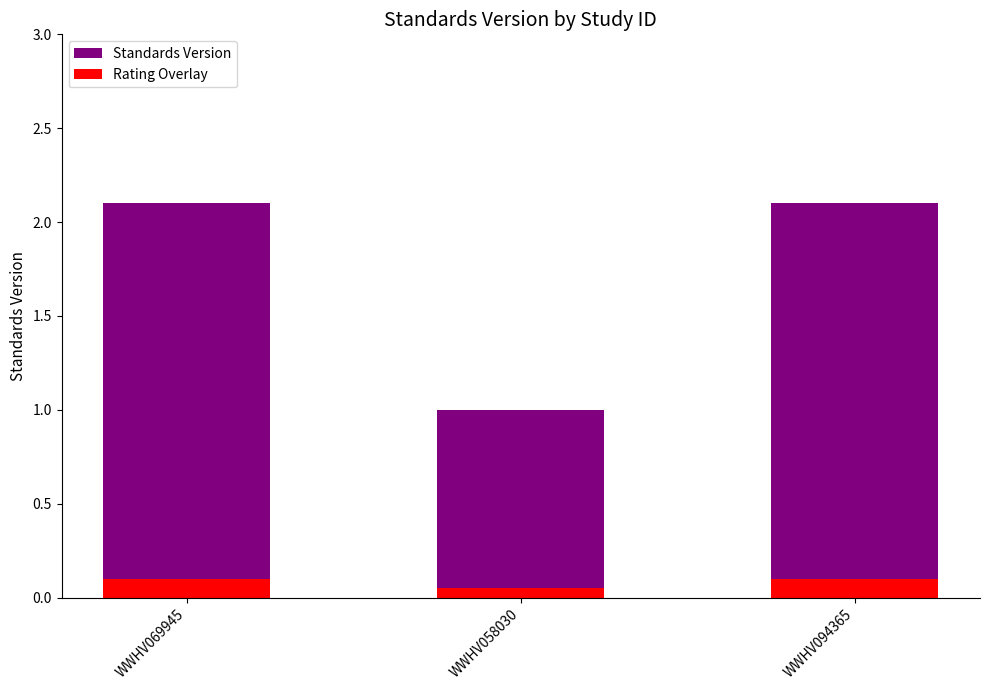

Which label corresponds to the largest value in the chart?

WWHV069945